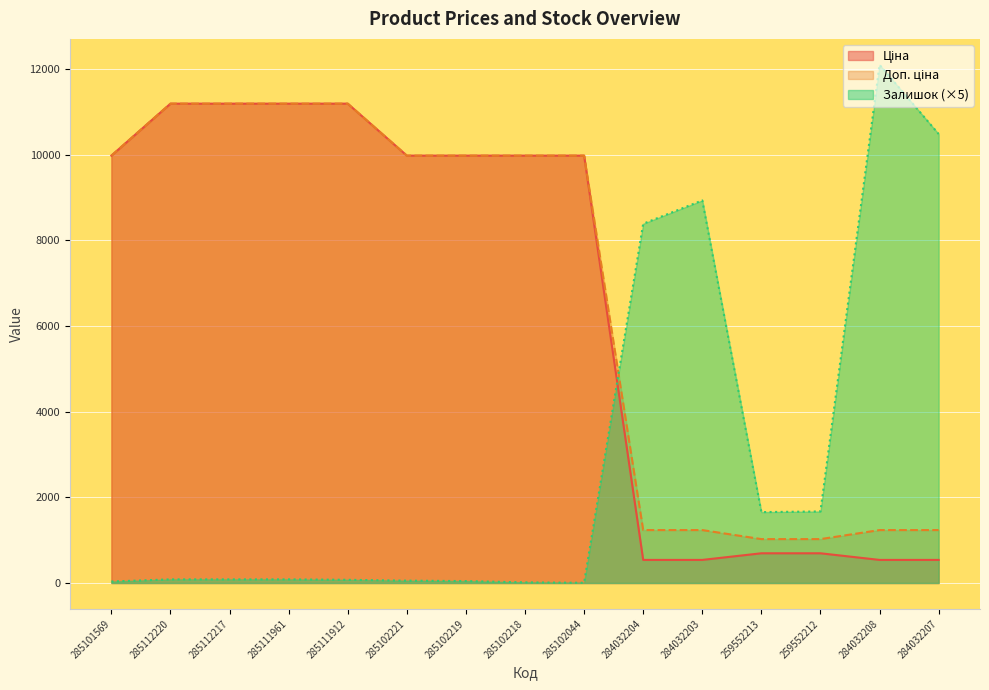

At how many categories does at least one series exceed 5468?

13